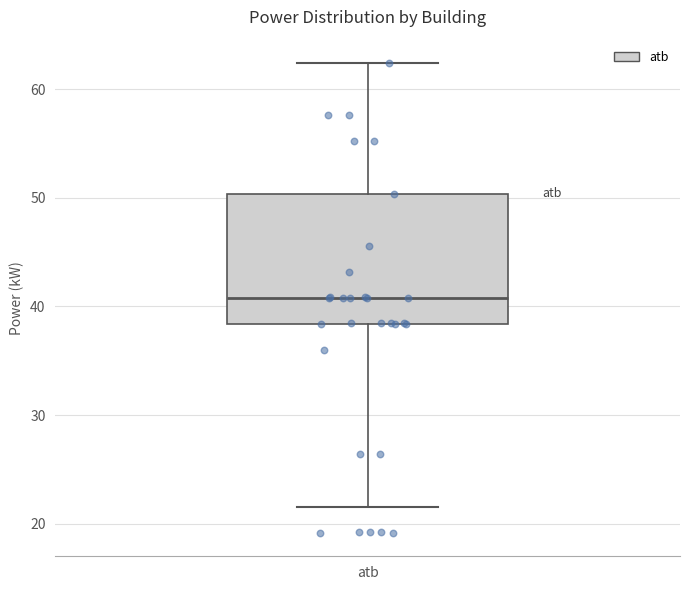

Read this box plot against the y-axis: the position of the median line, the range covered by the box, and the ends of both whiskers. The values are not printed on the chart, so give them approximately, as read against the axis.

median 41, box 38 to 50, whiskers 22 to 62